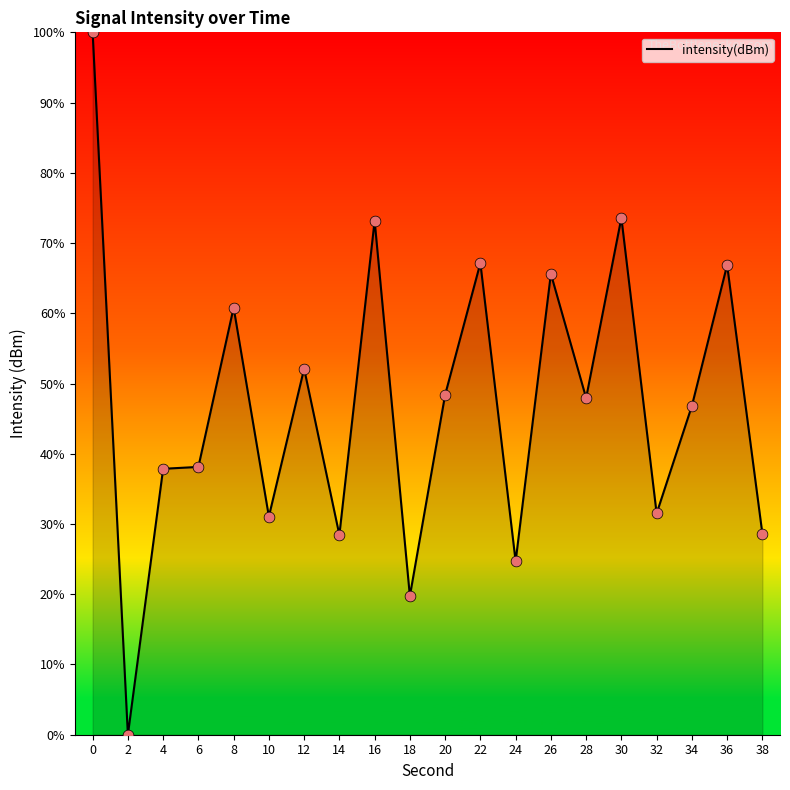

Which has a higher value, 22 or 14?

22